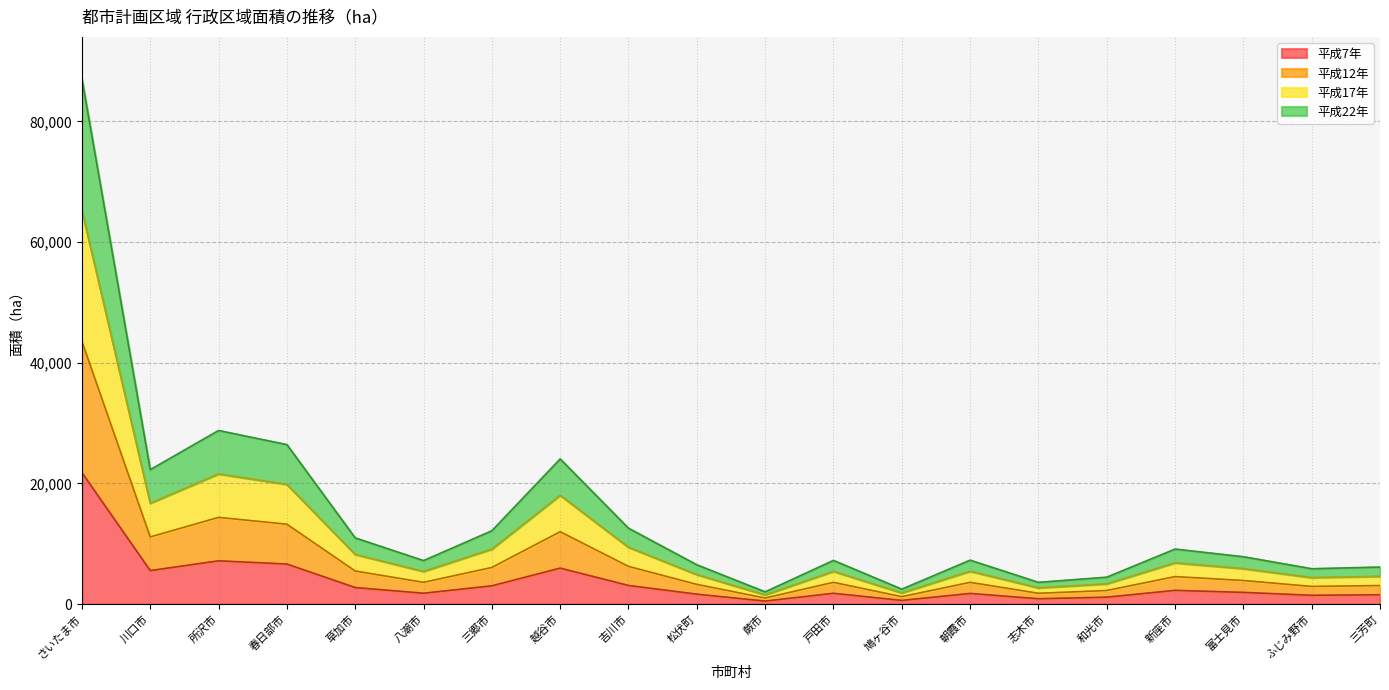

At which label does 平成17年 reach its minimum?

蕨市